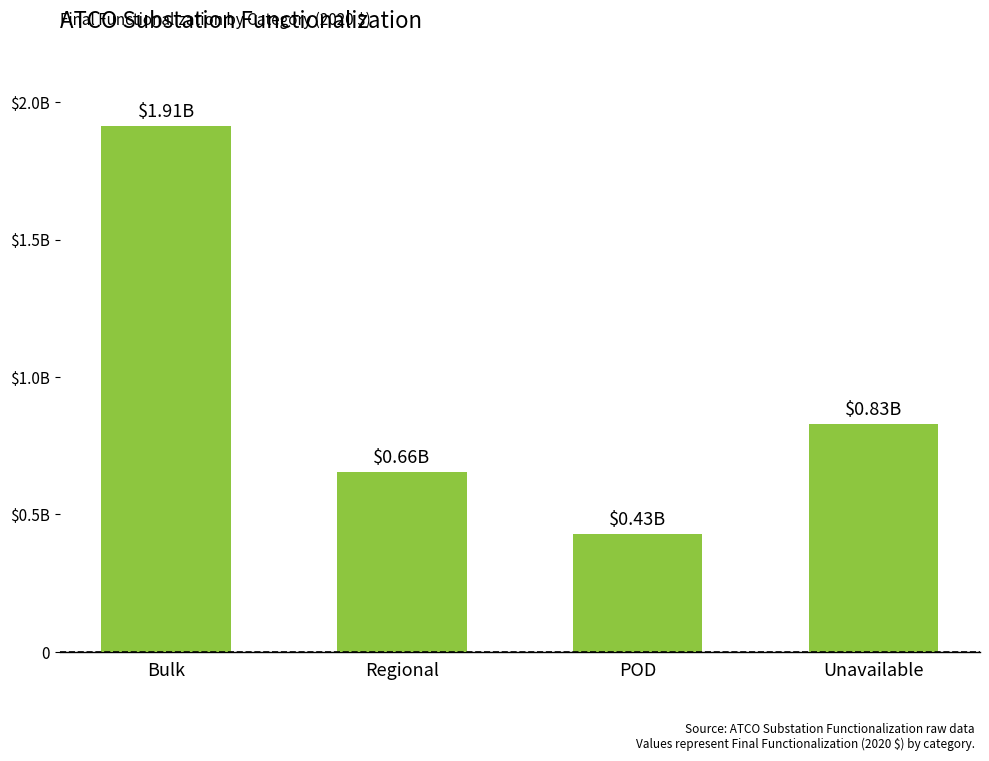

Approximately how many times larger is the value at POD compared to Unavailable?

0.5